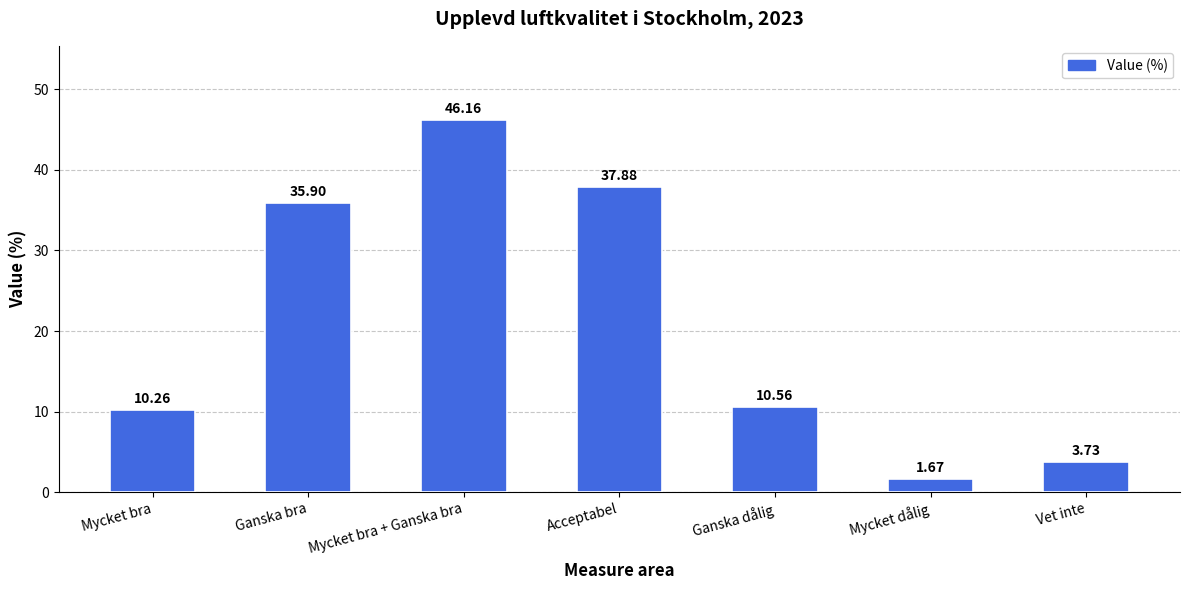

Where does the data first go above 10?

Mycket bra